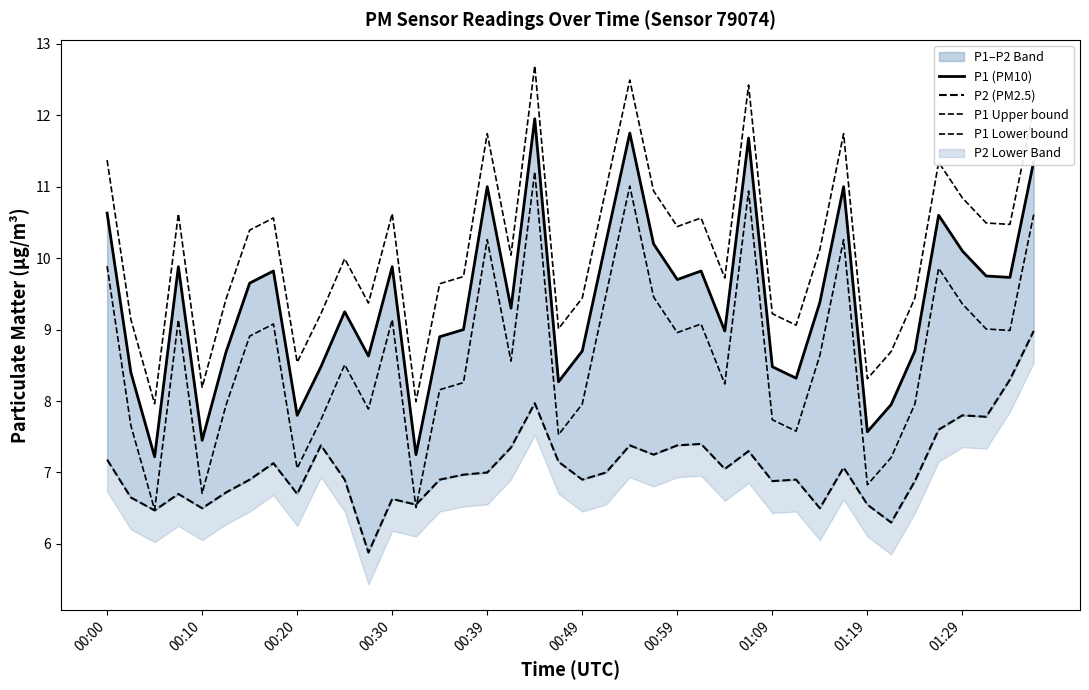

True or false: P1 Upper bound has more than 1 points higher than both neighbors.

True